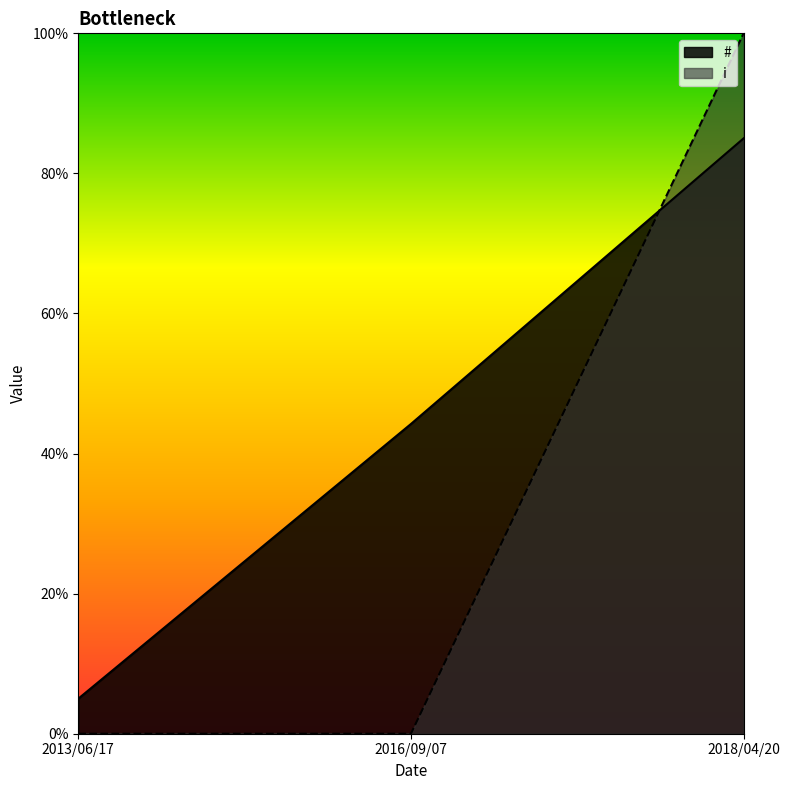

What is the difference between the maximum and minimum values in the i series?

100.0